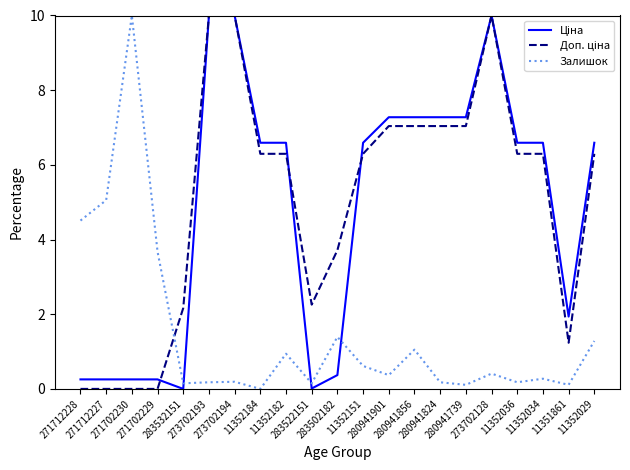

Between which two adjacent categories do Ціна and Залишок first intersect?

283532151 and 273702193